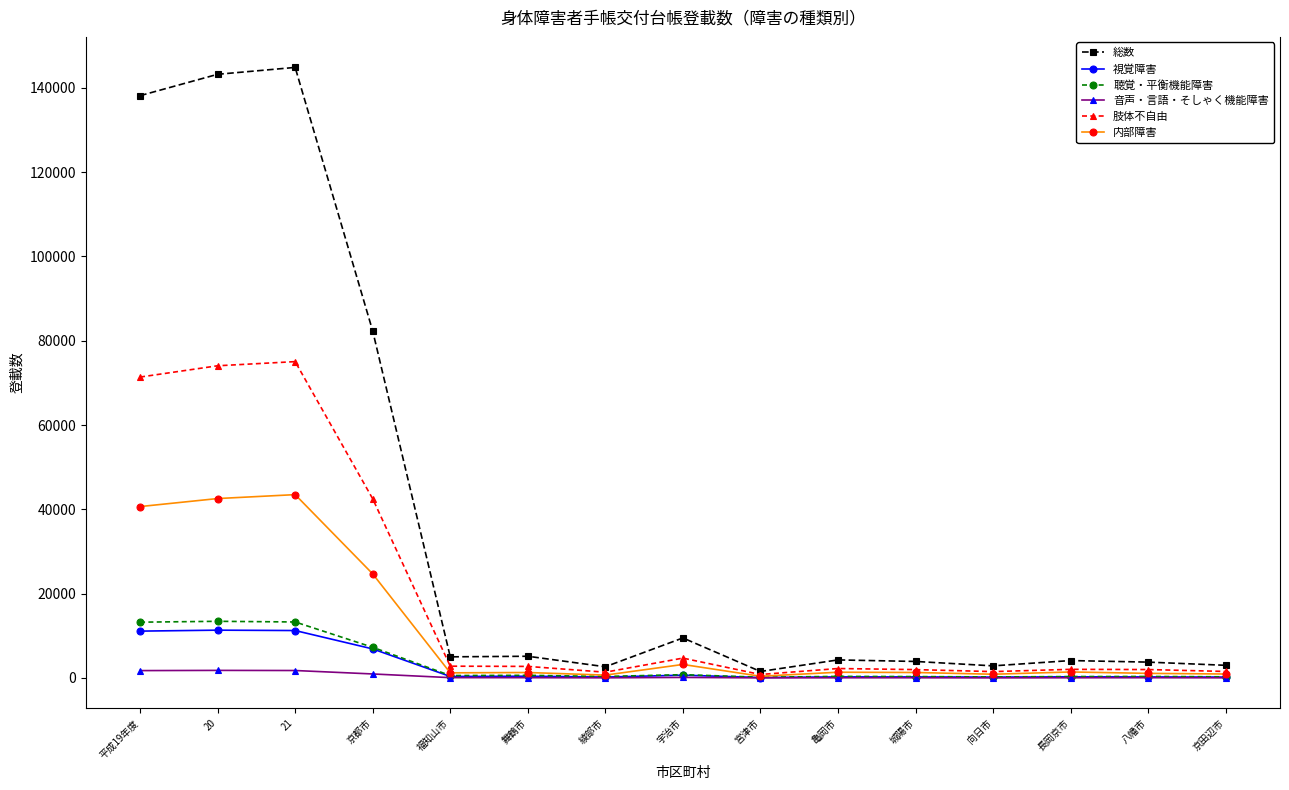

Which series has the widest spread of values?

総数